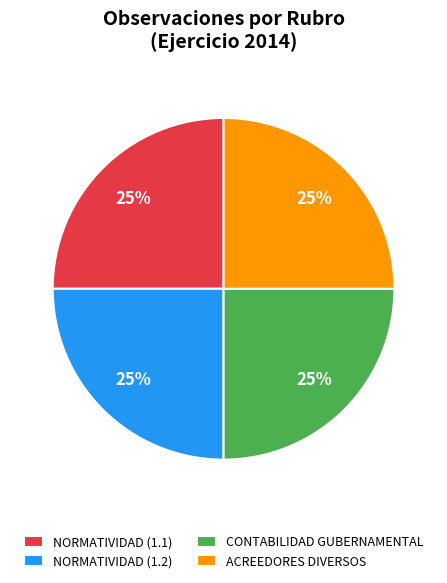

To the nearest percent, what percentage of the pie is ACREEDORES DIVERSOS?

25%